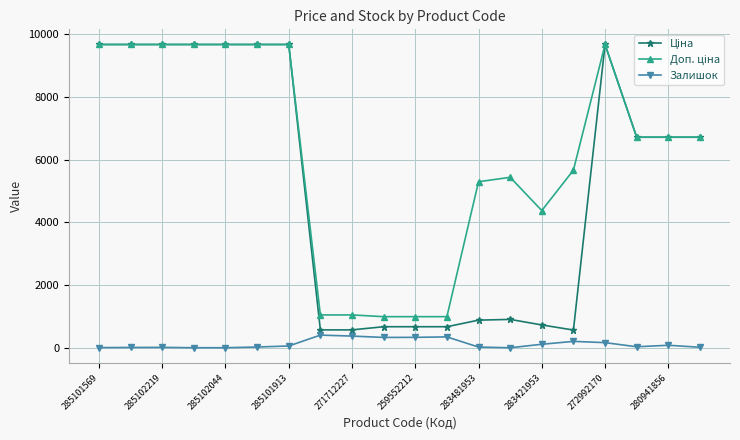

At how many categories does at least one series exceed 3975?

15